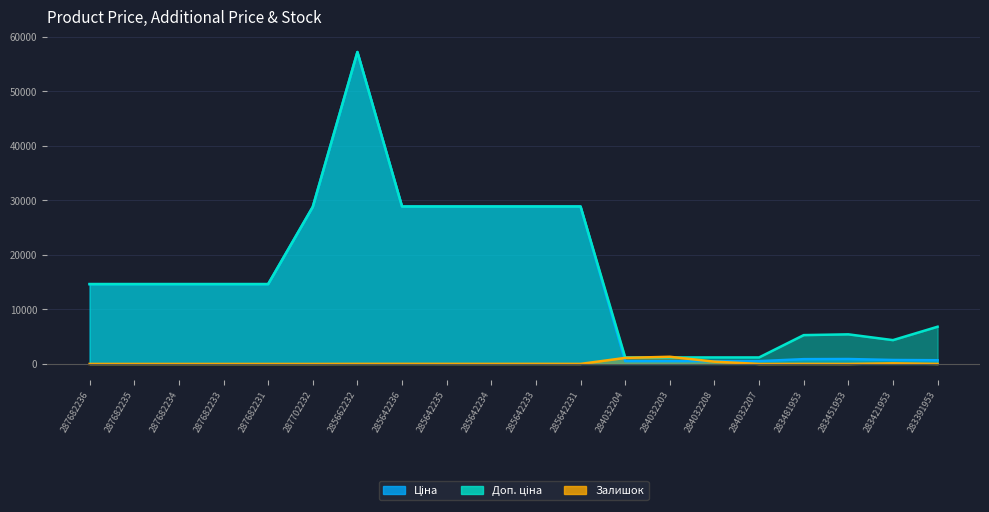

Between which two adjacent categories do Залишок and Доп. ціна first intersect?

284032204 and 284032203